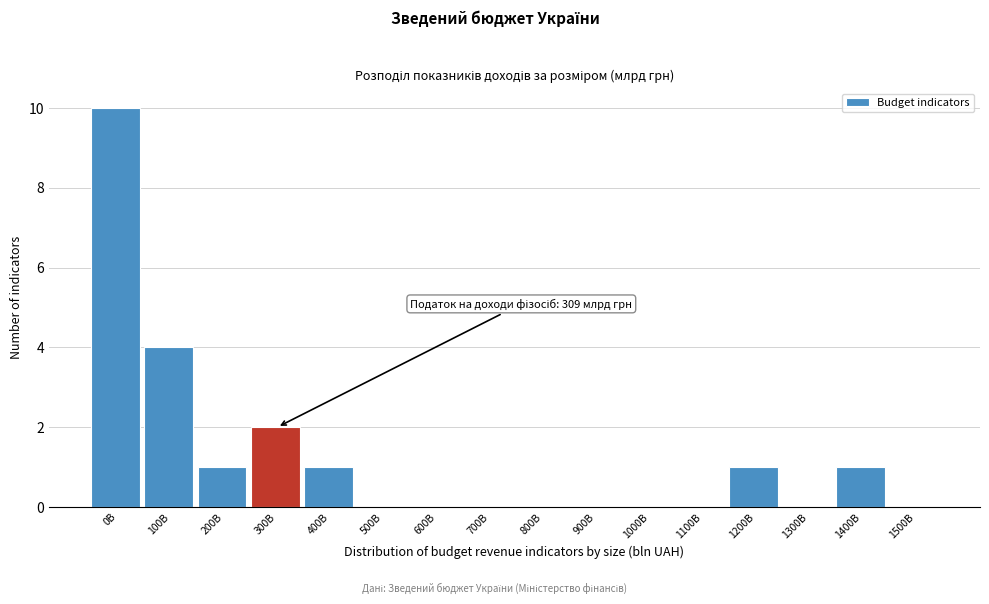

Reading right to left, transcribe all the data shown in this chart.

1500B=0	1400B=1	1300B=0	1200B=1	1100B=0	1000B=0	900B=0	800B=0	700B=0	600B=0	500B=0	400B=1	300B=2	200B=1	100B=4	0B=10